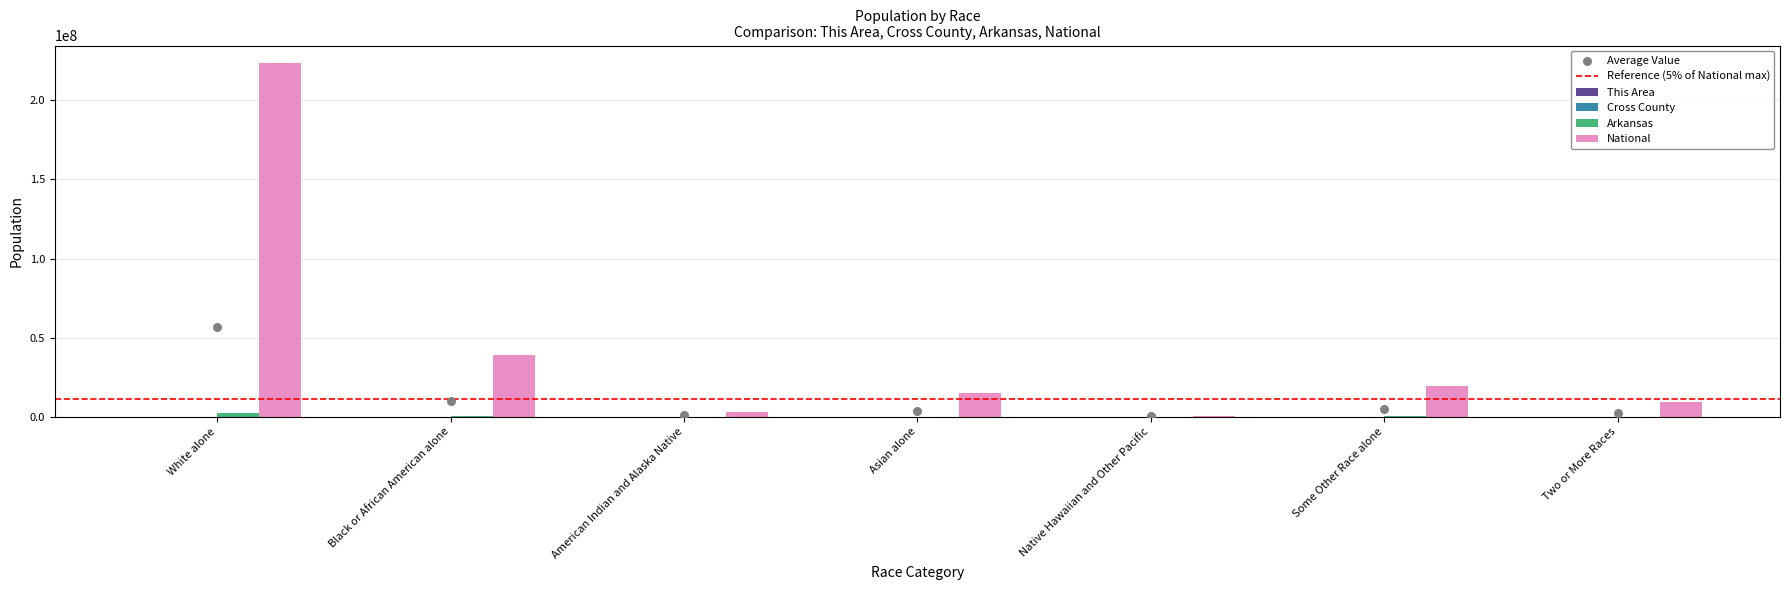

Is the value of National at American Indian and Alaska Native greater than the value of Cross County at Two or More Races?

Yes